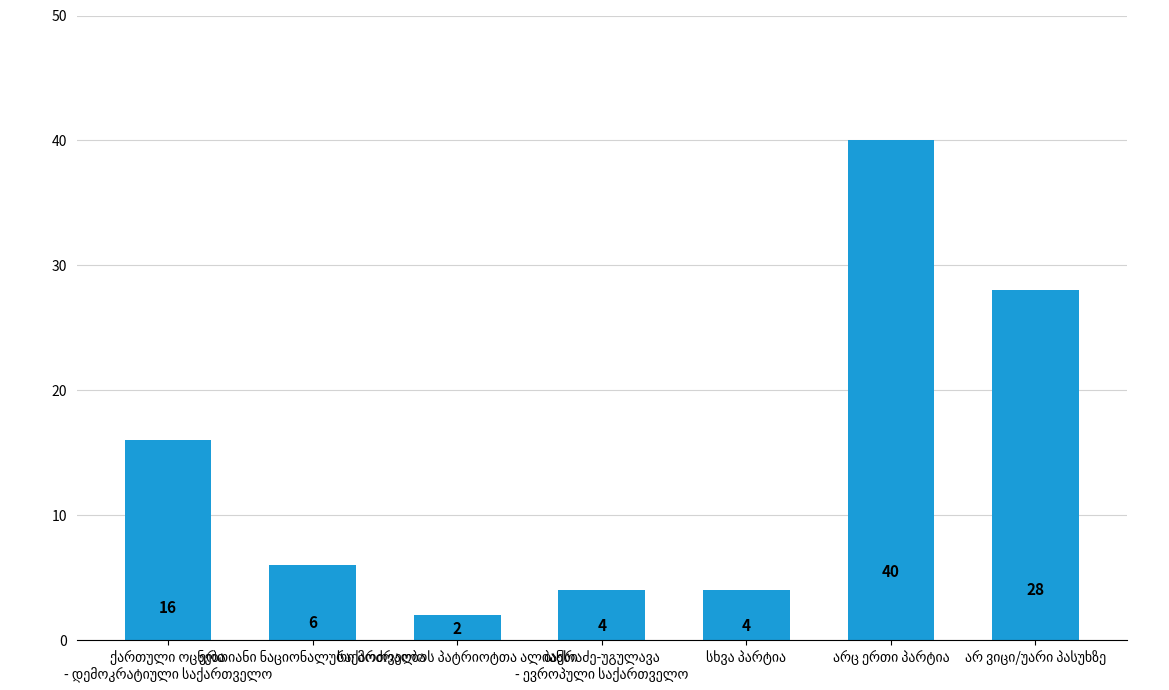

What is the difference between the second highest and second lowest values?

24